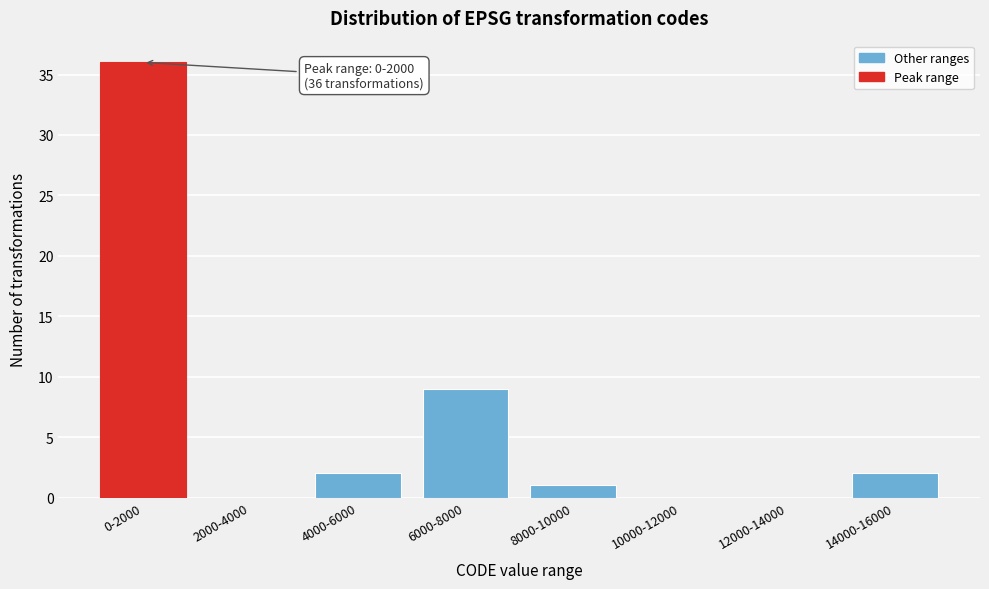

Reading right to left, what are all the values shown in this chart?

14000-16000=2	12000-14000=0	10000-12000=0	8000-10000=1	6000-8000=9	4000-6000=2	2000-4000=0	0-2000=36